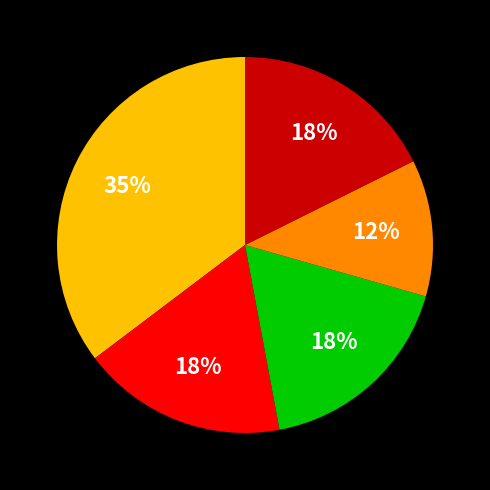

Does any single category account for the majority?

No